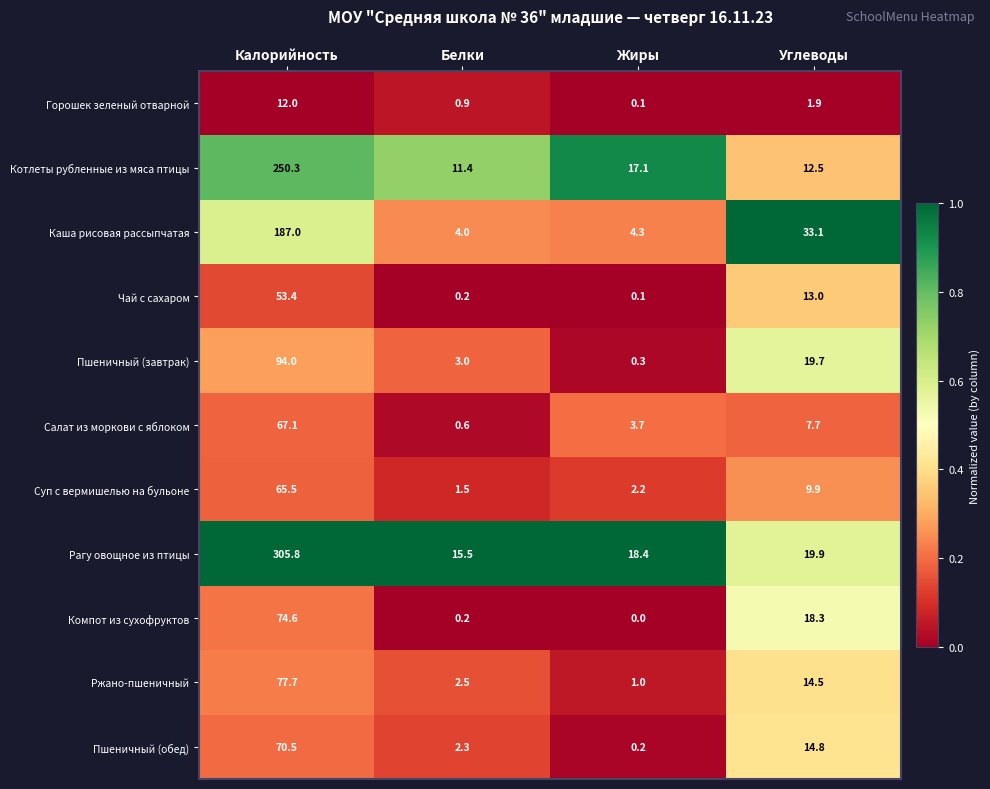

Is it true that Котлеты рубленные из мяса птицы equals 28.8 at Жиры?

False